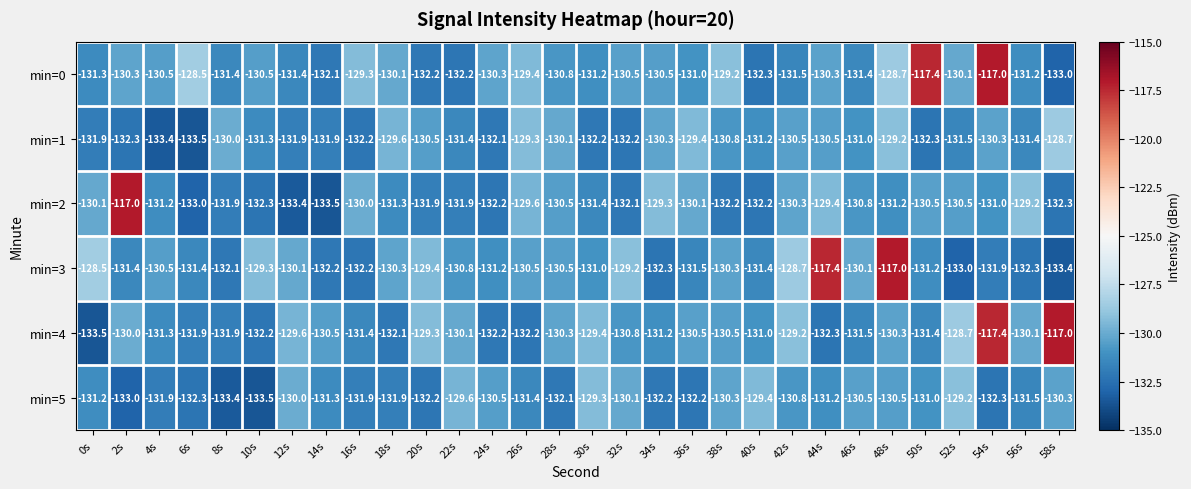

At which label does min=5 reach its peak?

52s